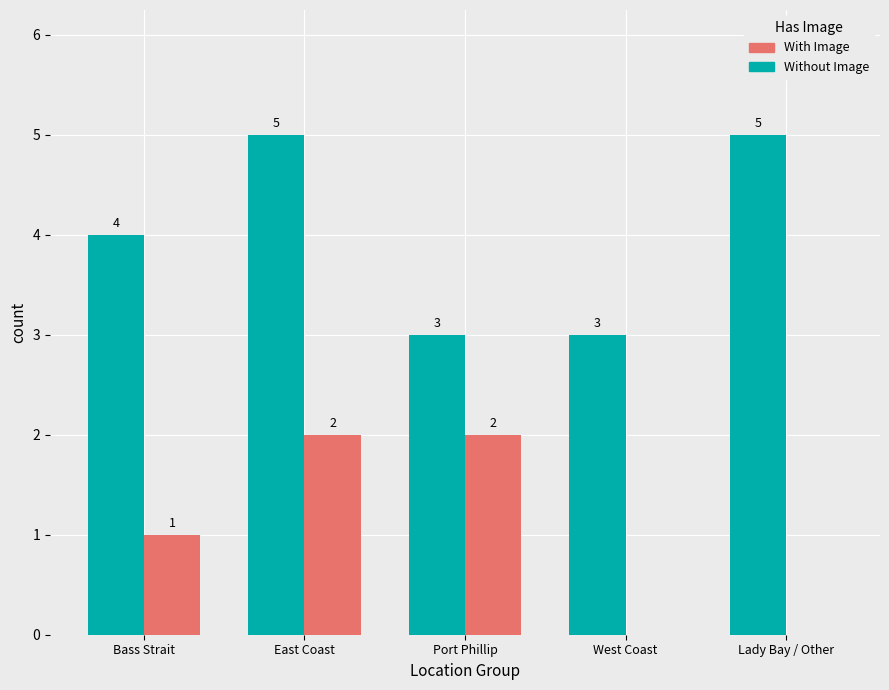

What is the approximate value of With Image at East Coast?

2